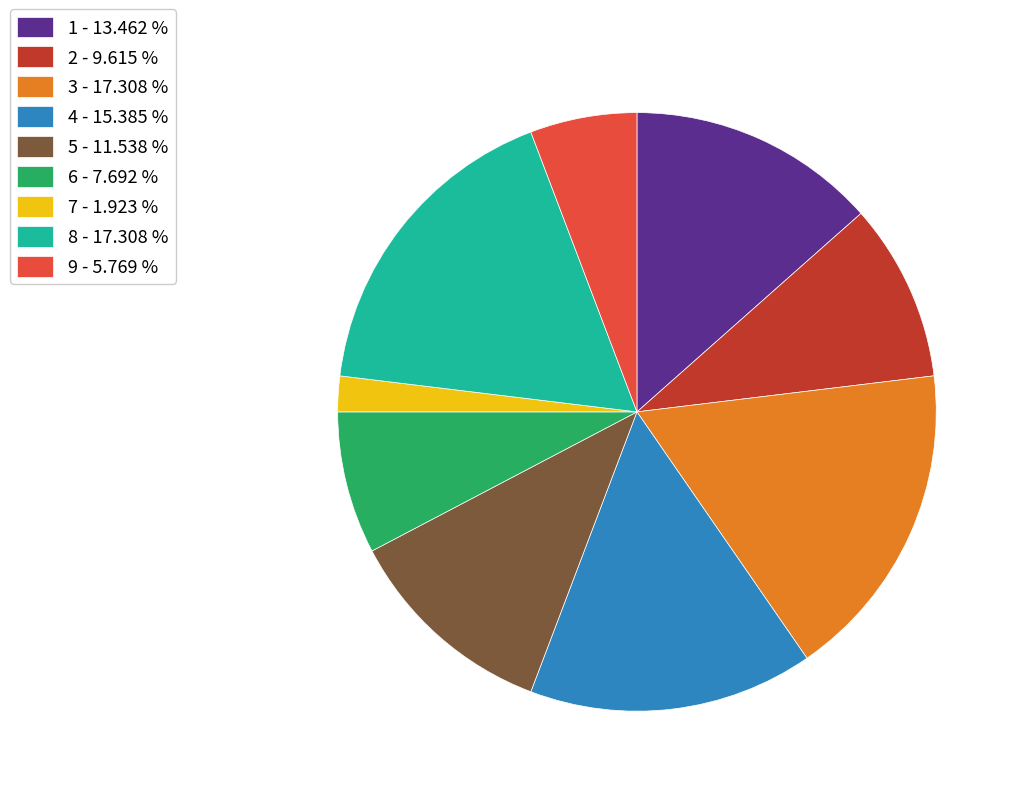

Do 8 - 17.308 % and 2 - 9.615 % together represent more than half of the pie?

No